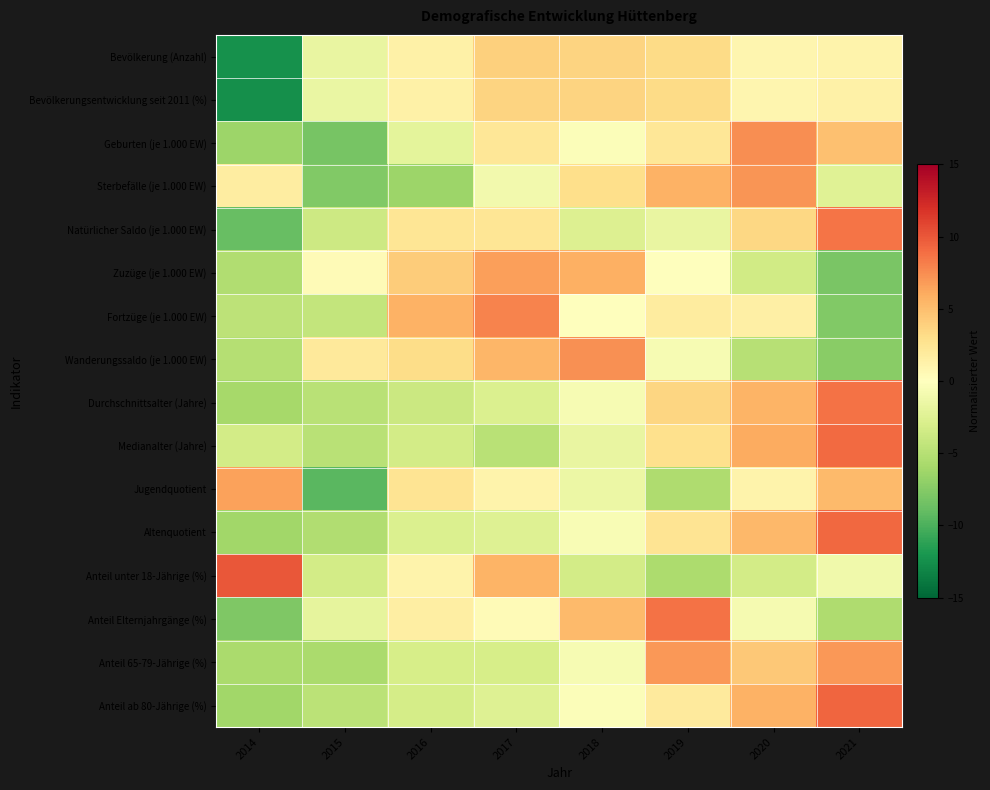

Between 2021 and 2017, which is larger?

2017